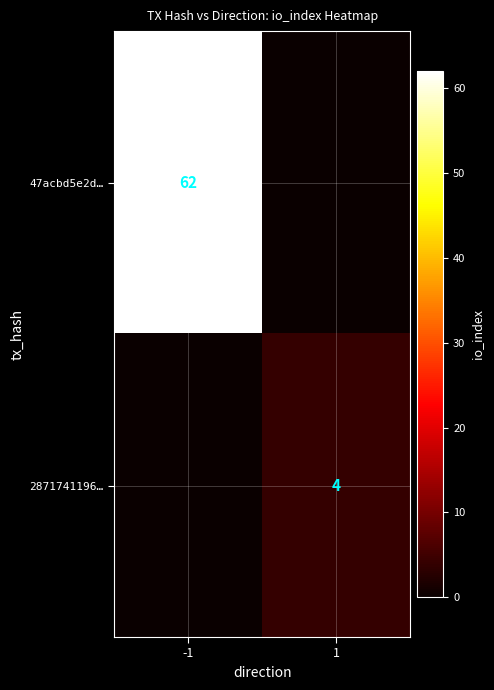

The 47acbd5e2d… series shows 62 at -1. True or false?

True